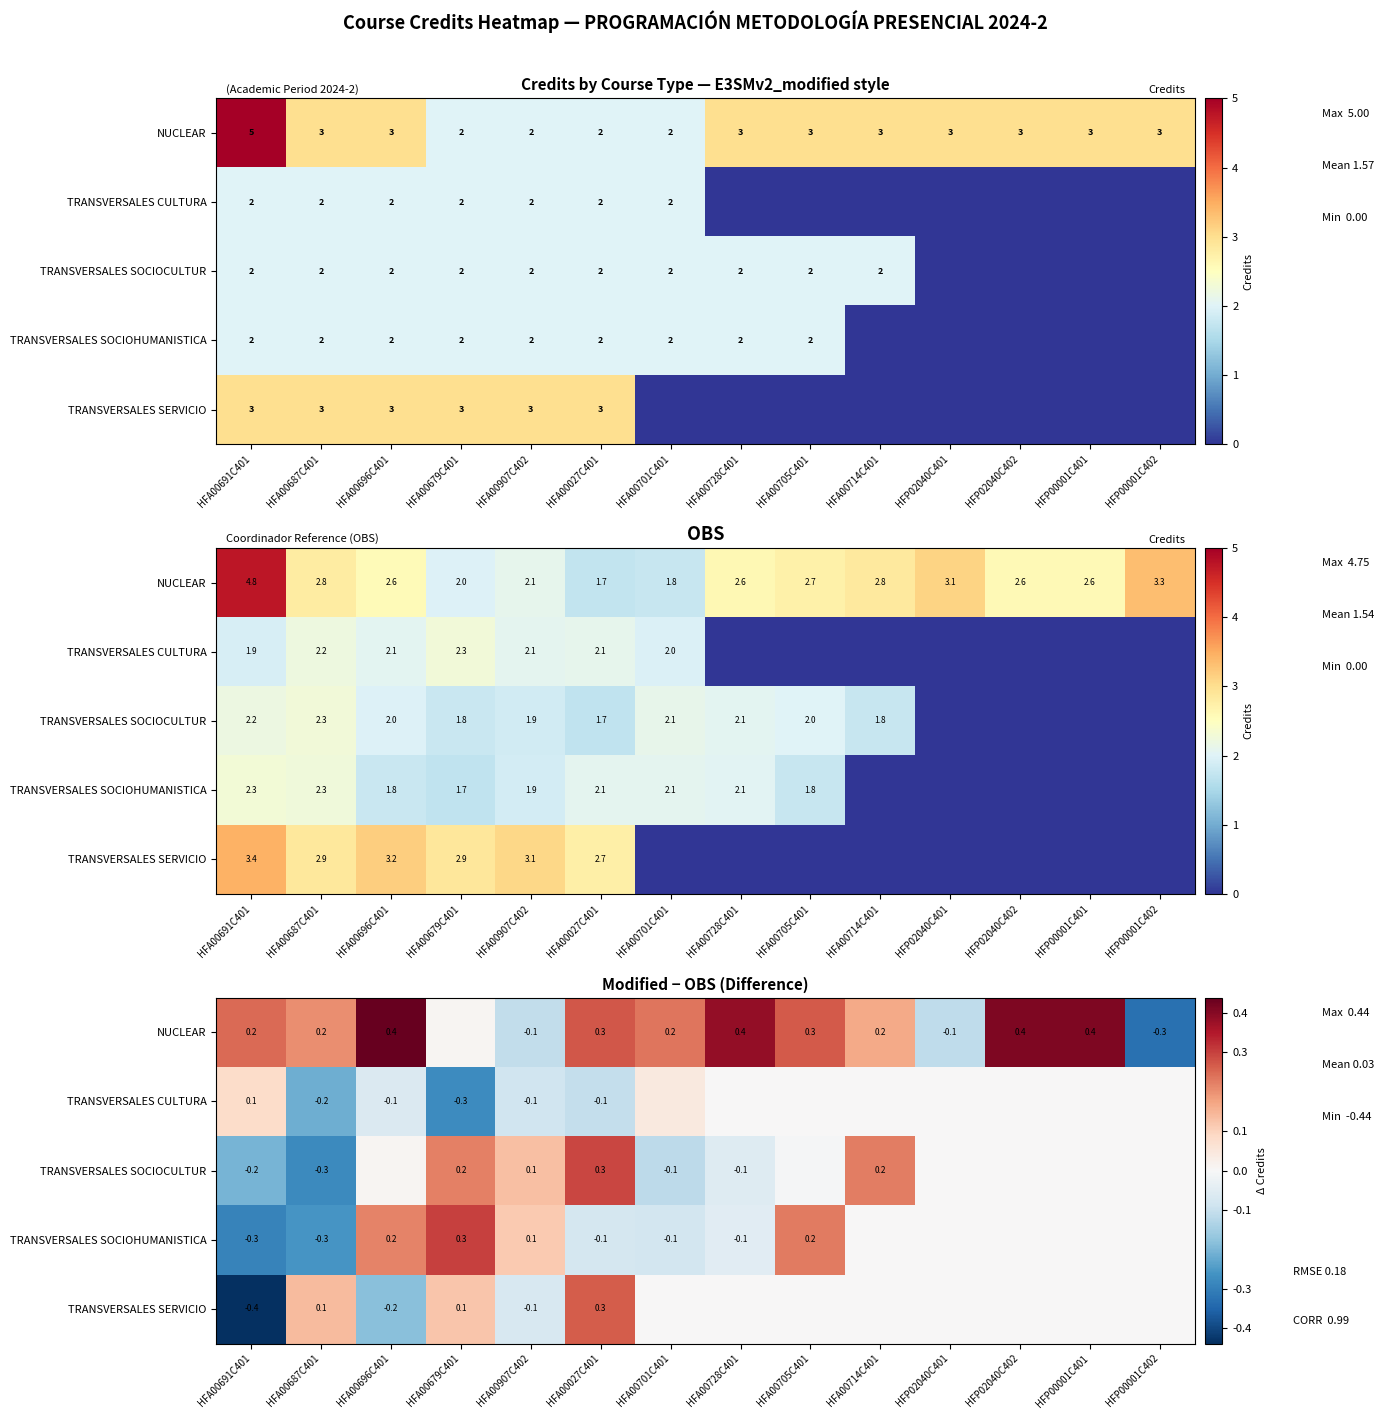

What is the sum of the row_3 values at HFA00696C401 and HFA00728C401?

0.2